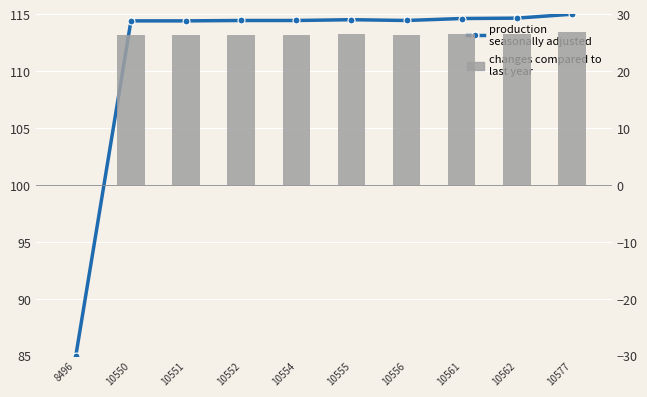

Reading right to left, extract all data points from this chart.

production
seasonally adjusted: 10577=115.0	10562=114.7	10561=114.6	10556=114.5	10555=114.5	10554=114.5	10552=114.5	10551=114.4	10550=114.4	8496=85.0
changes compared to
last year: 10577=26.9	10562=26.6	10561=26.6	10556=26.4	10555=26.5	10554=26.4	10552=26.4	10551=26.4	10550=26.4	8496=0.0